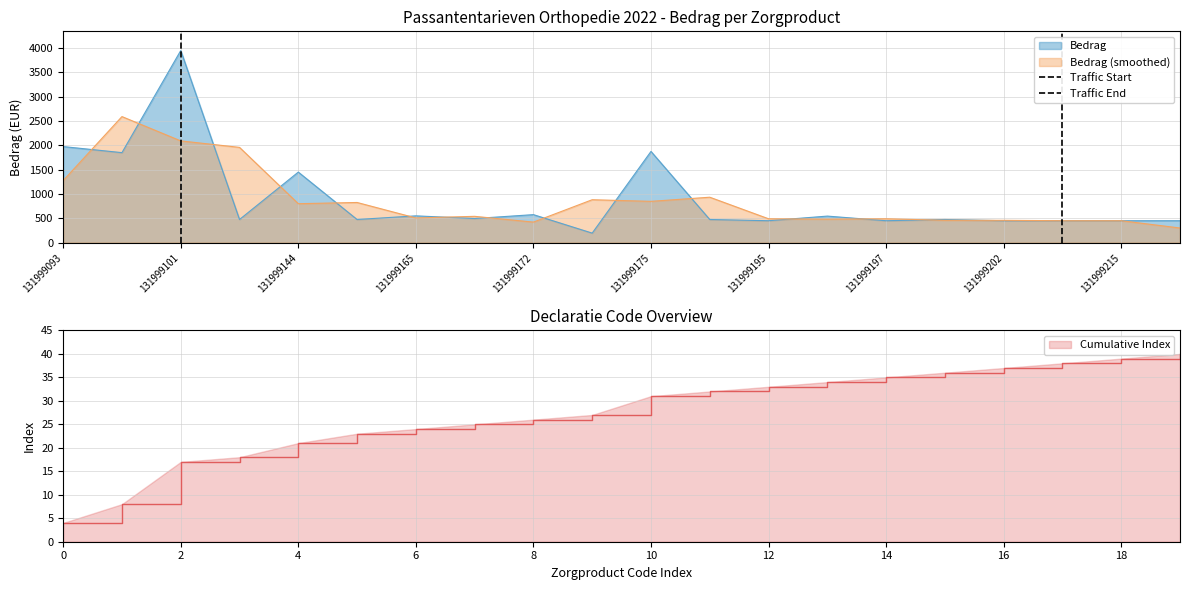

Which label corresponds to the largest value in the chart?

131999101